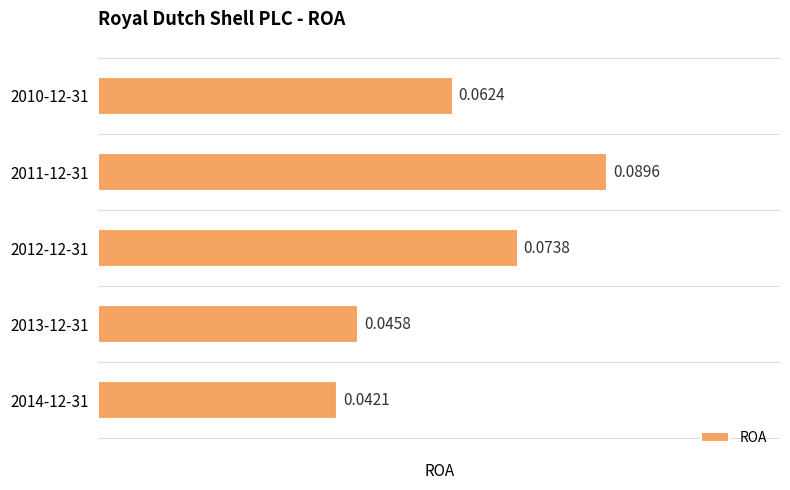

List the labels in order of value, largest first.

2011-12-31, 2012-12-31, 2010-12-31, 2013-12-31, 2014-12-31